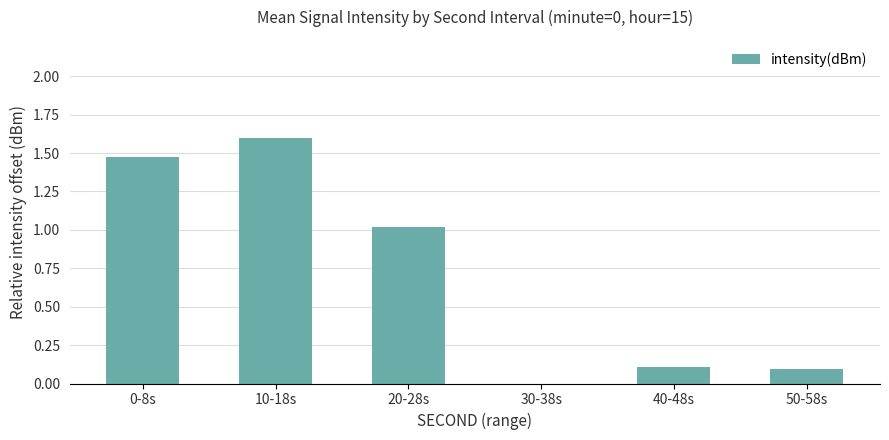

The chart shows a value of 0.7 at 10-18s. True or false?

False